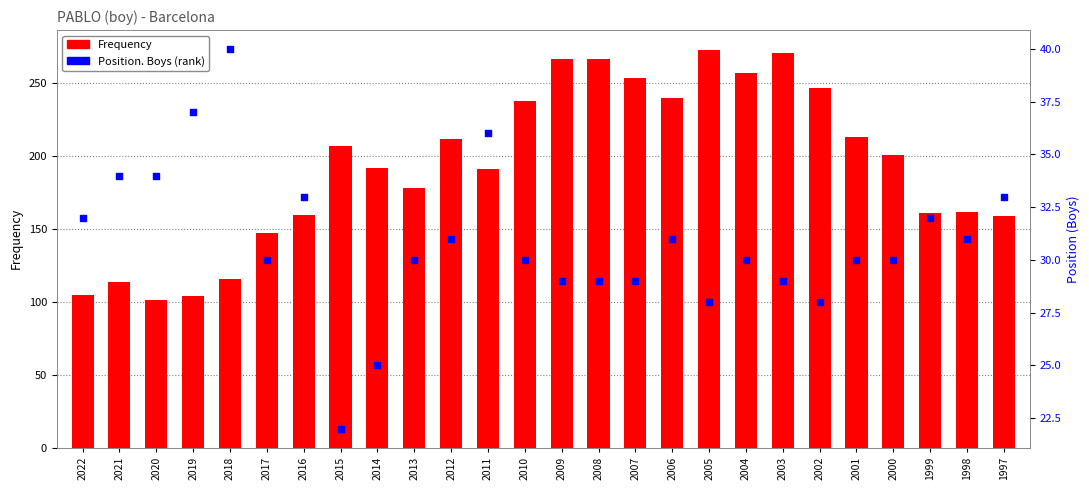

Which series reaches the maximum Y coordinate?

Frequency